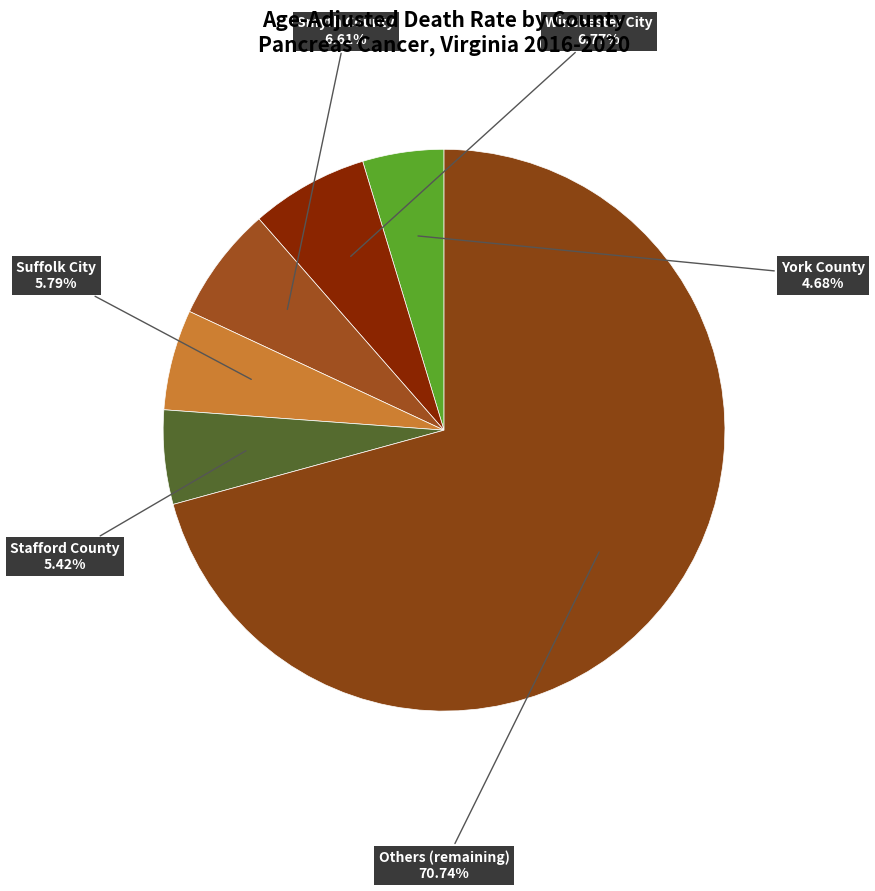

How many slices are in this pie chart?

6